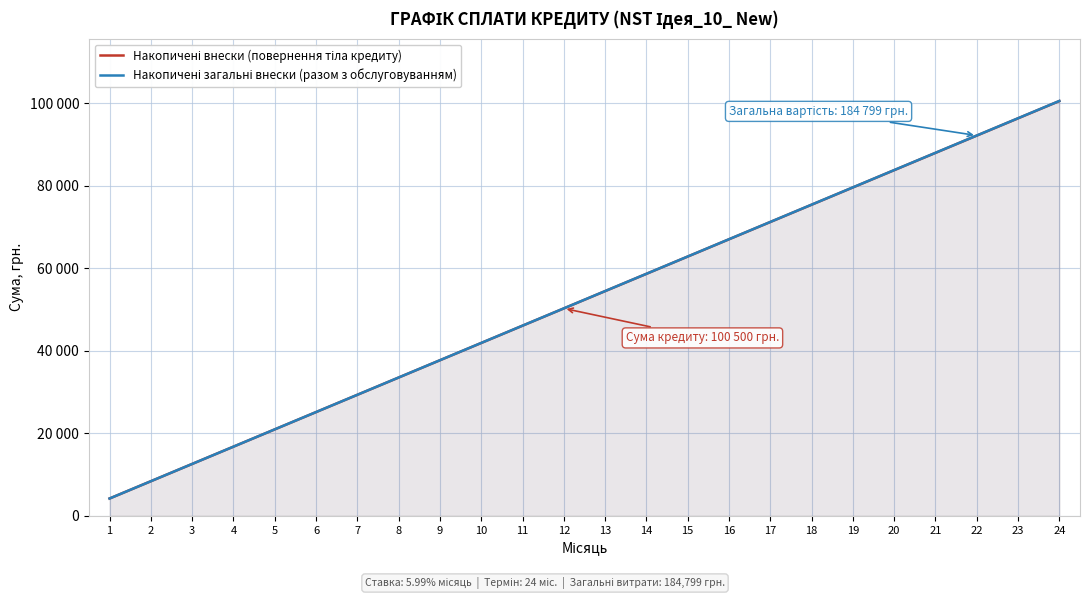

What is the value of the Накопичені загальні внески (разом з обслуговуванням) point at the 15th from the left?

62825.0